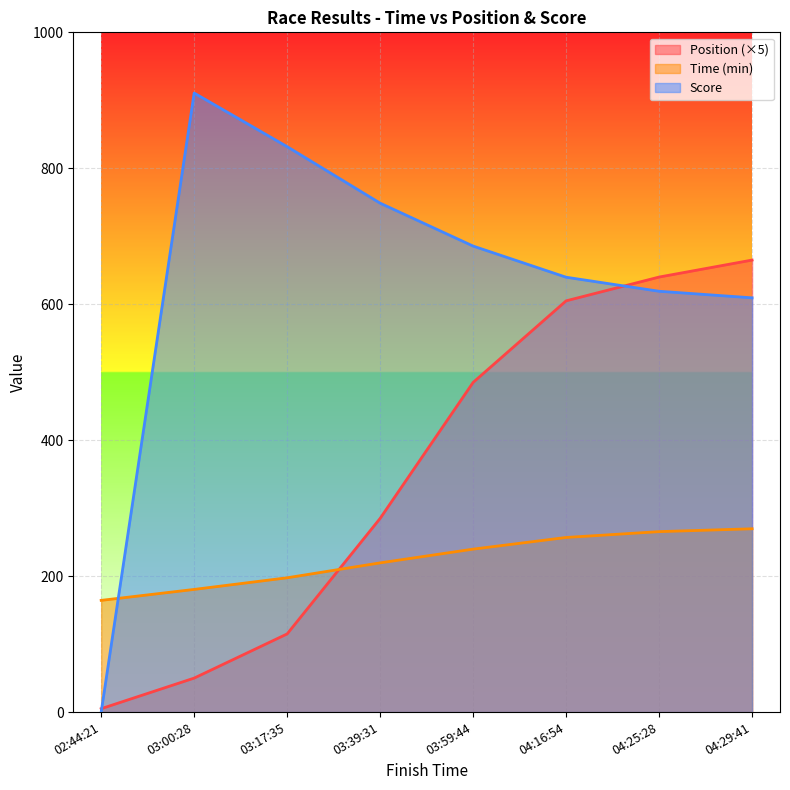

True or false: Score and Time (min) cross at least once.

True